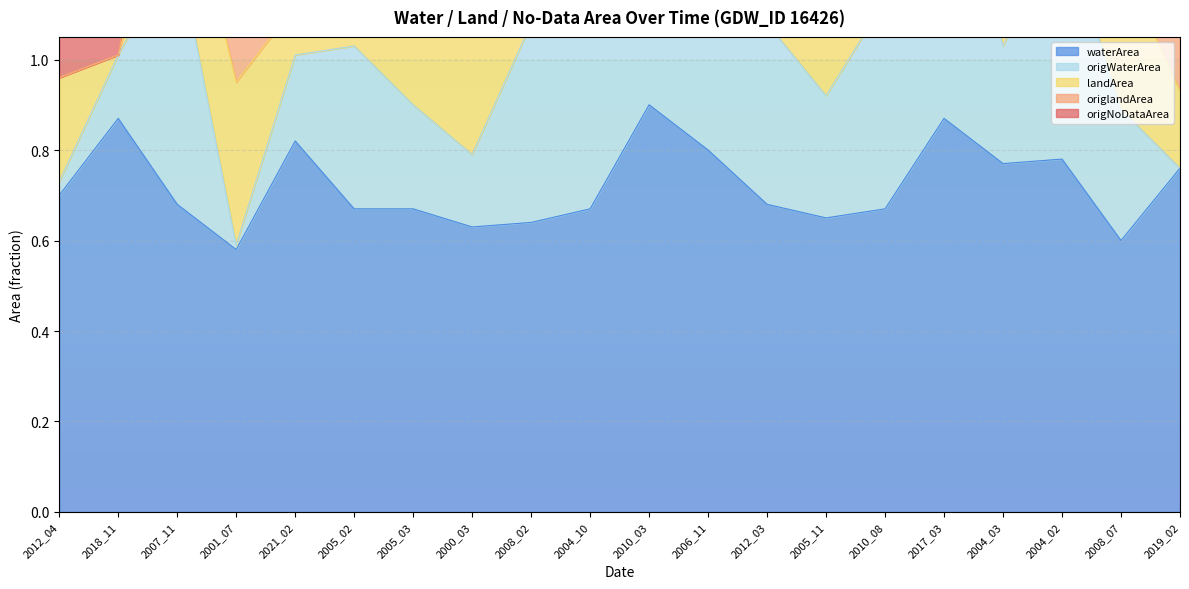

Between 2012_04 and 2019_02, which series saw the biggest shift?

origNoDataArea